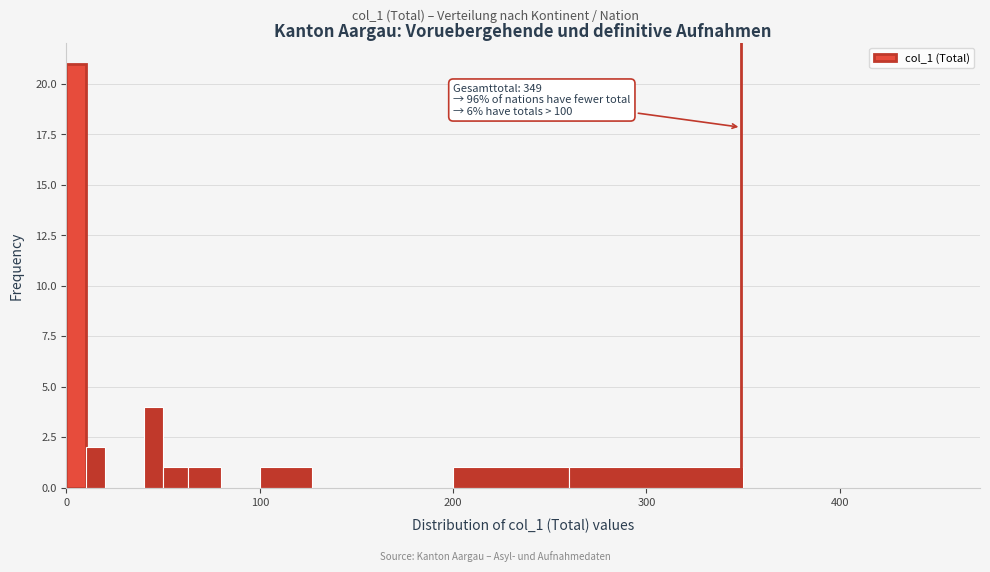

Read against the x-axis, roughly where is the centre of the tallest bar?

10